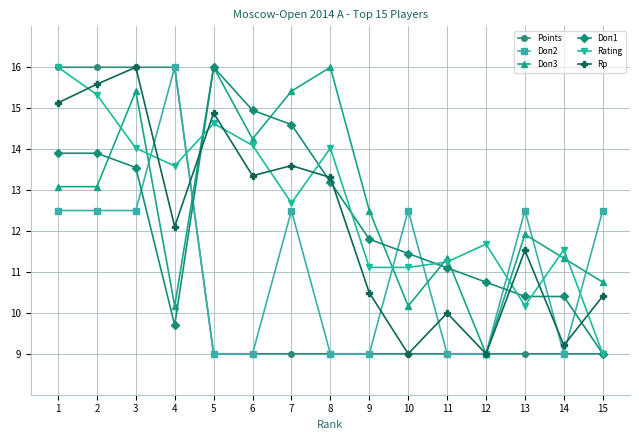

What is the total value across all series at 5?

79.5